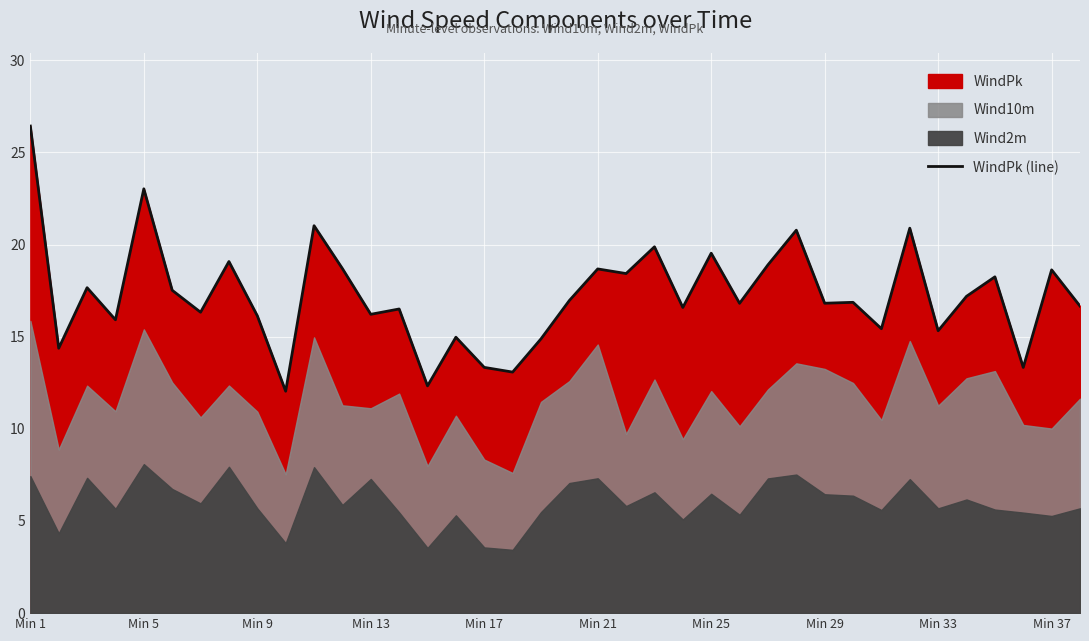

What is the minimum value for WindPk (line)?

12.0